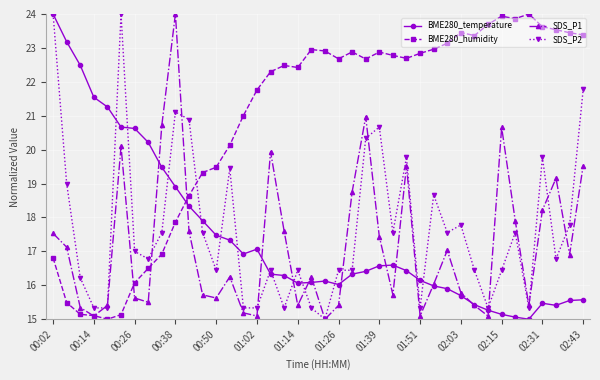

True or false: BME280_humidity and SDS_P2 intersect in this chart.

True